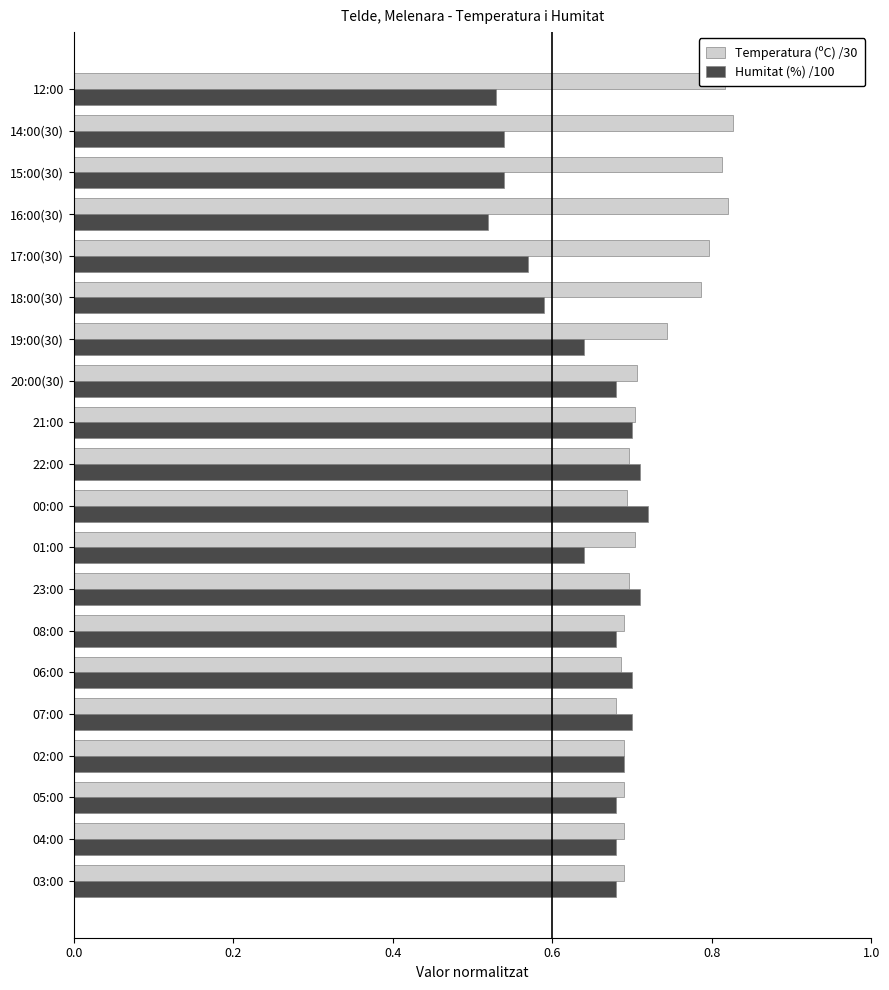

How many distinct data groups are displayed?

2